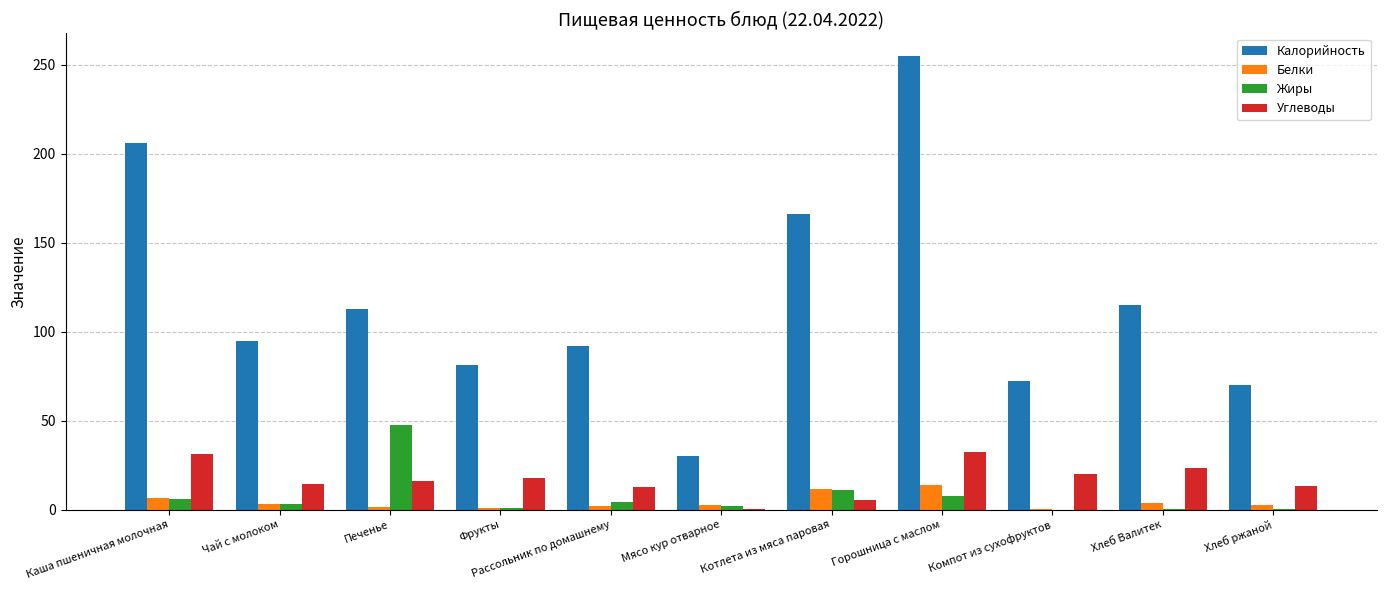

What is the sum of all Калорийность values?

1295.0